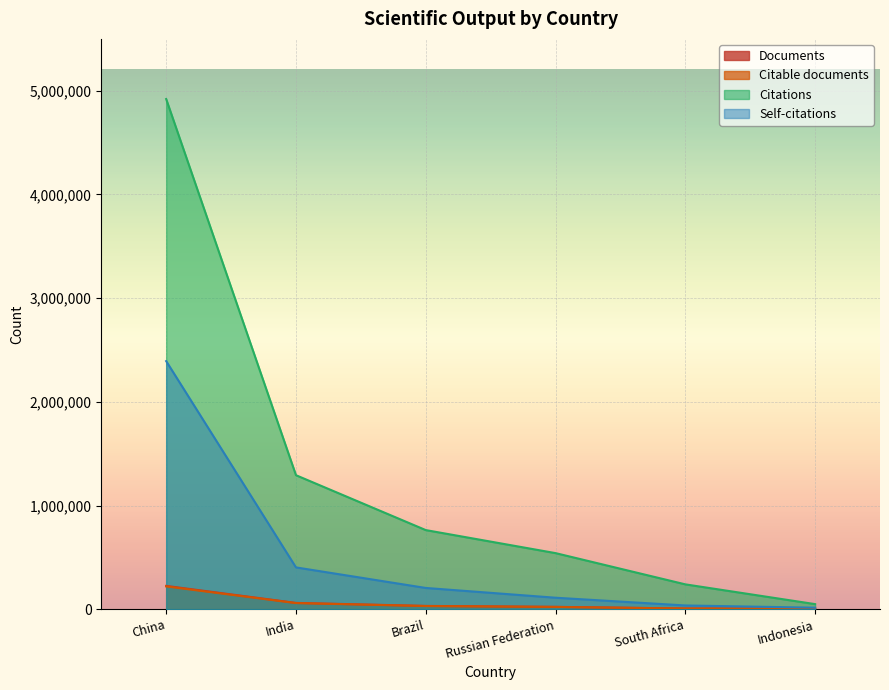

What position from the left is South Africa?

5